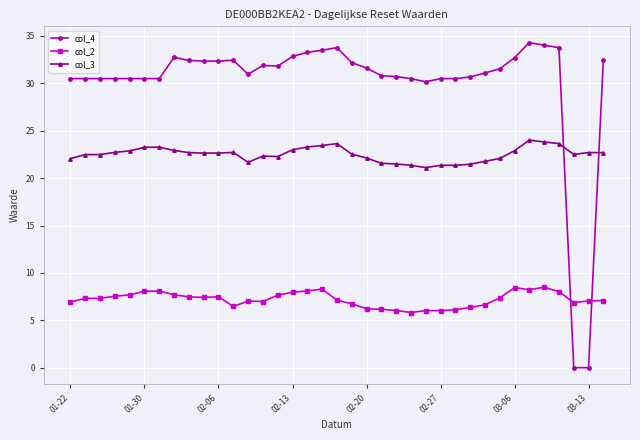

List the series in order of their peak value, lowest first.

col_2, col_3, col_4